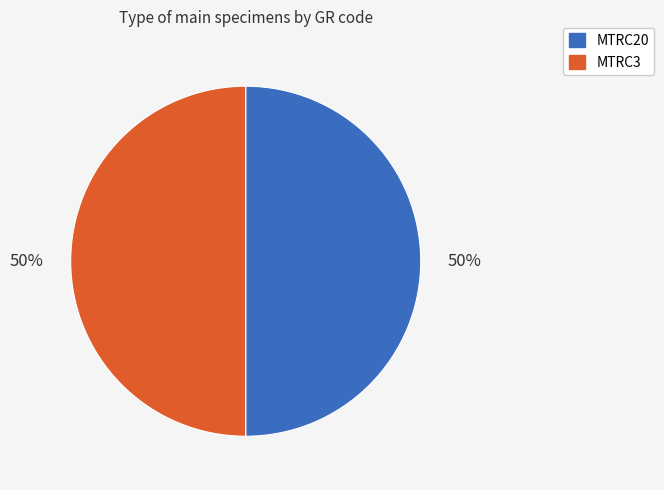

What is the ratio of the value at MTRC20 to the value at MTRC3?

1.0